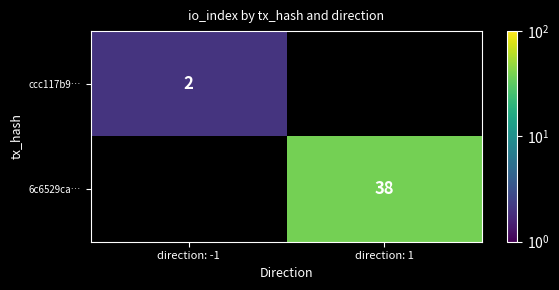

True or false: ccc117b9… has a value of 3 at direction: -1.

False